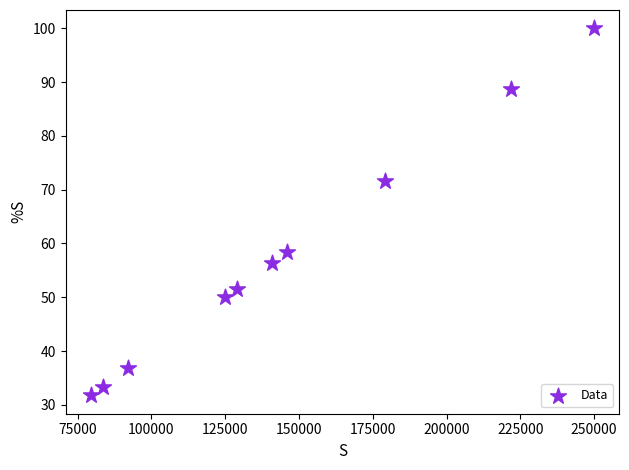

What is the average X value?

144690.0